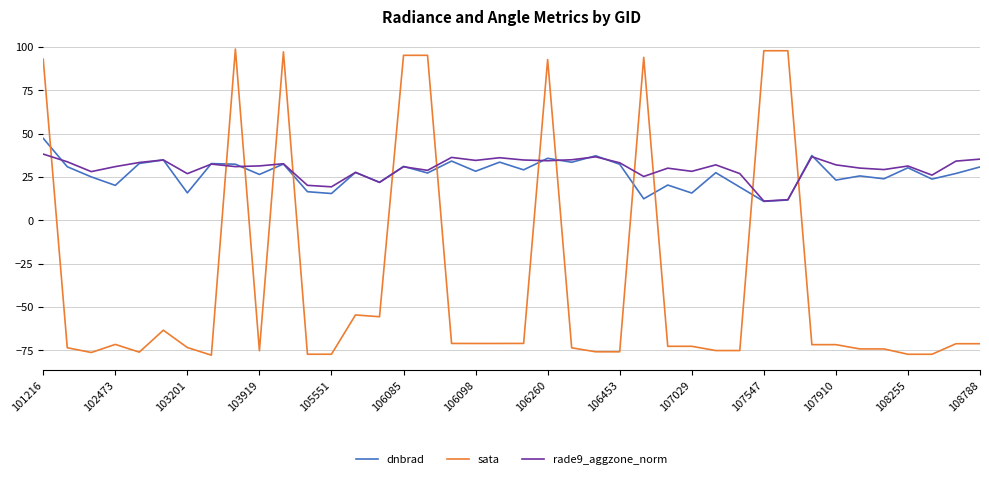

List the series in order of their peak value, lowest first.

rade9_aggzone_norm, dnbrad, sata